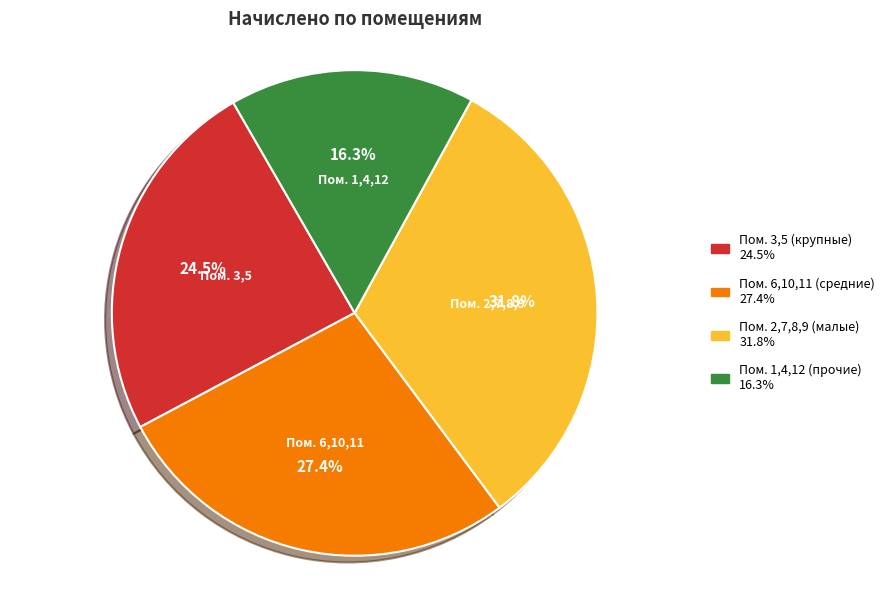

Is there a majority slice in this chart?

No